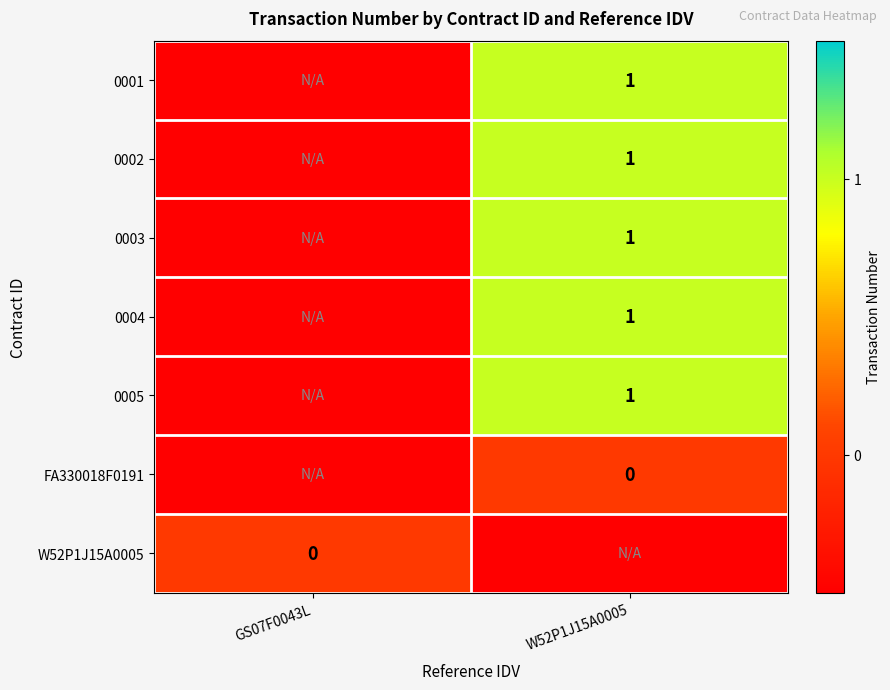

True or false: 0004 has a value of 1.0 at W52P1J15A0005.

True